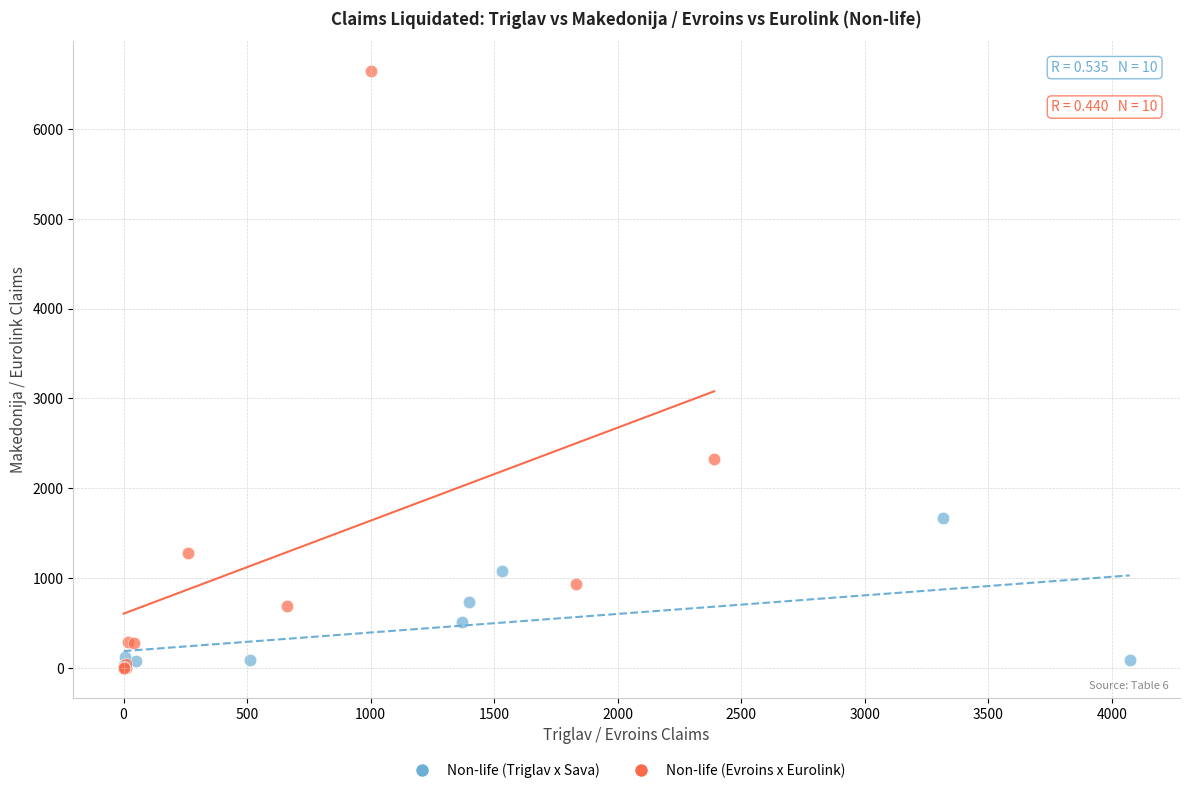

Which series contains the highest Y value?

Non-life (Evroins x Eurolink)